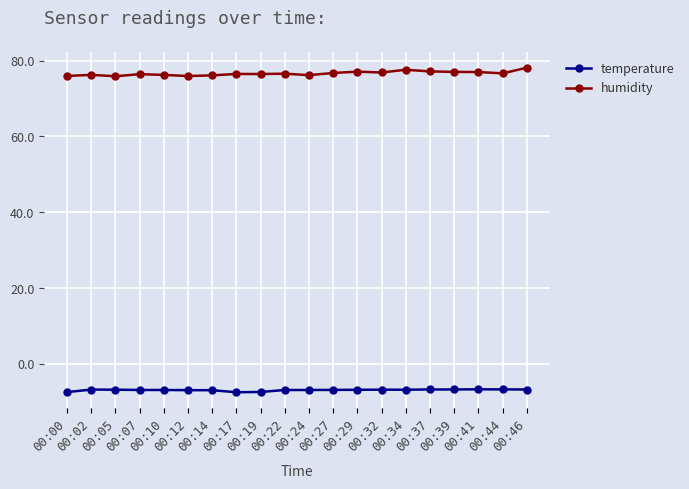

How many lines are shown in the chart?

2